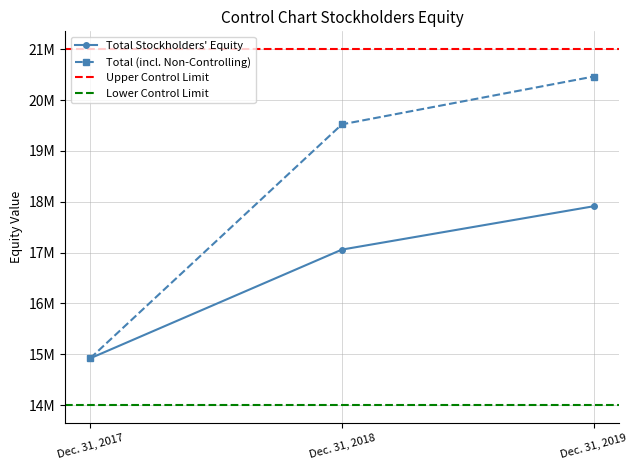

List the labels in order of Total Stockholders' Equity value, smallest first.

Dec. 31, 2017, Dec. 31, 2018, Dec. 31, 2019